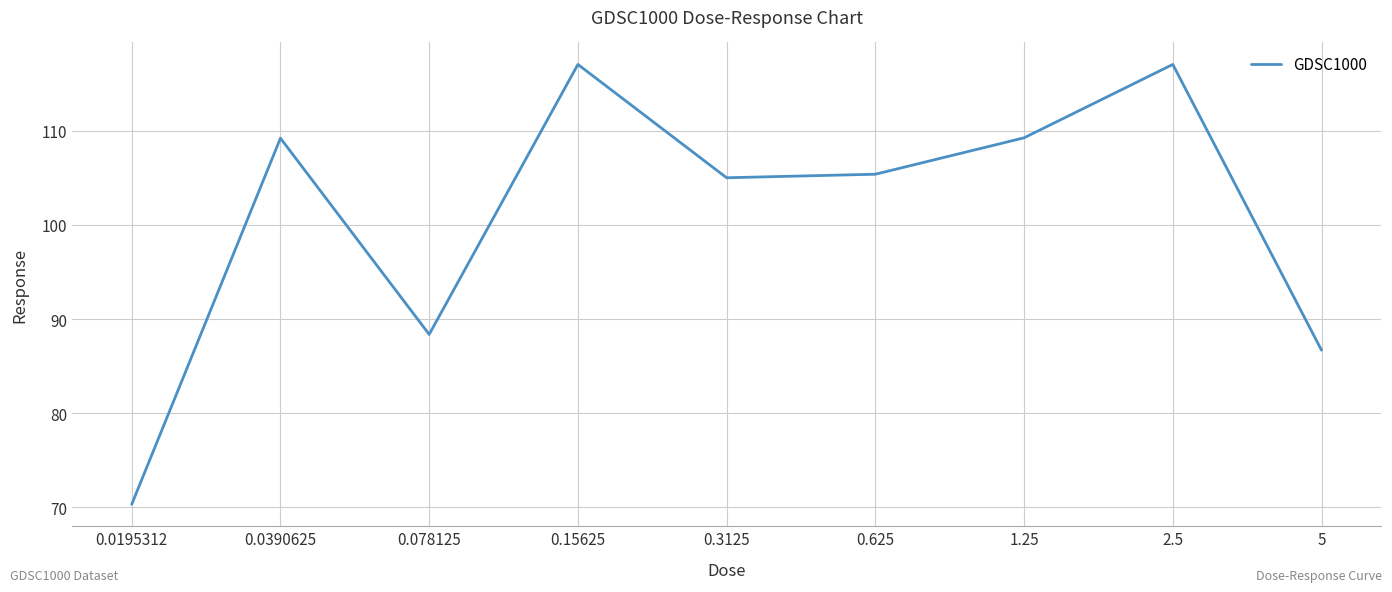

What is the maximum value shown in the chart?

117.1